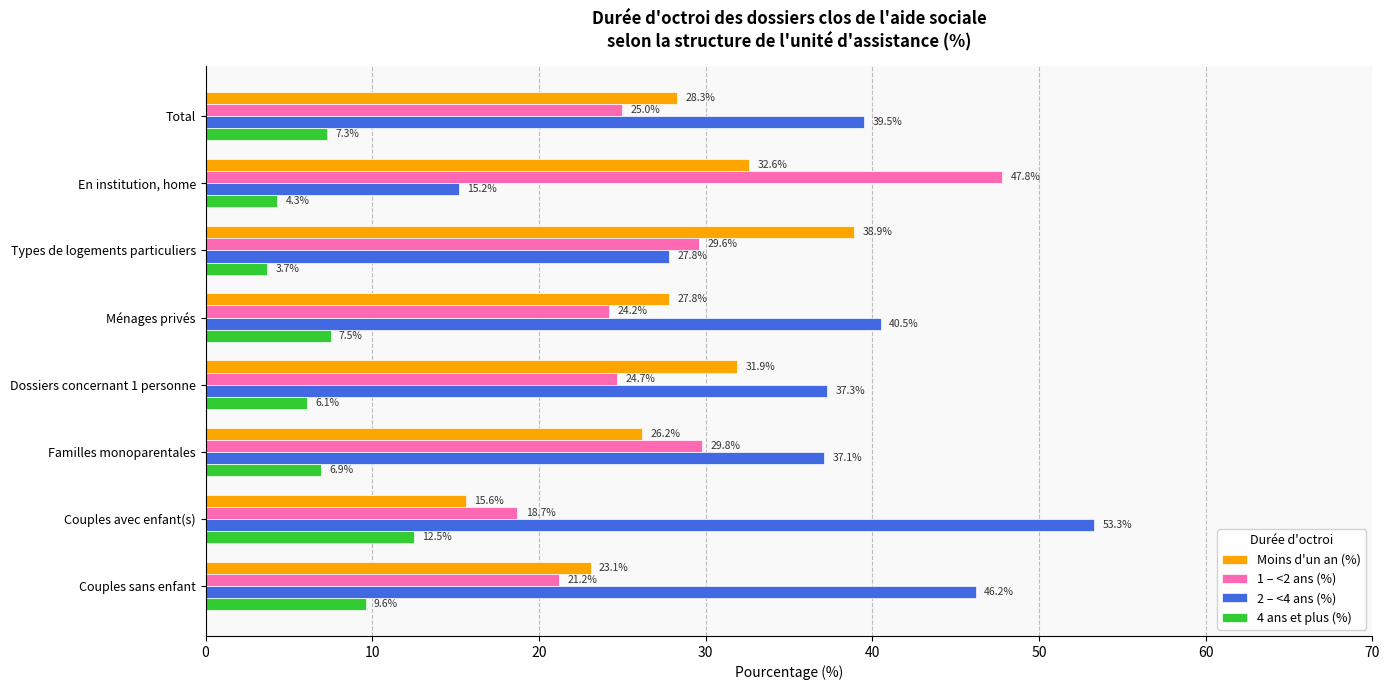

List the labels in order of 1 – <2 ans (%) value, smallest first.

Couples avec enfant(s), Couples sans enfant, Ménages privés, Dossiers concernant 1 personne, Total, Types de logements particuliers, Familles monoparentales, En institution, home